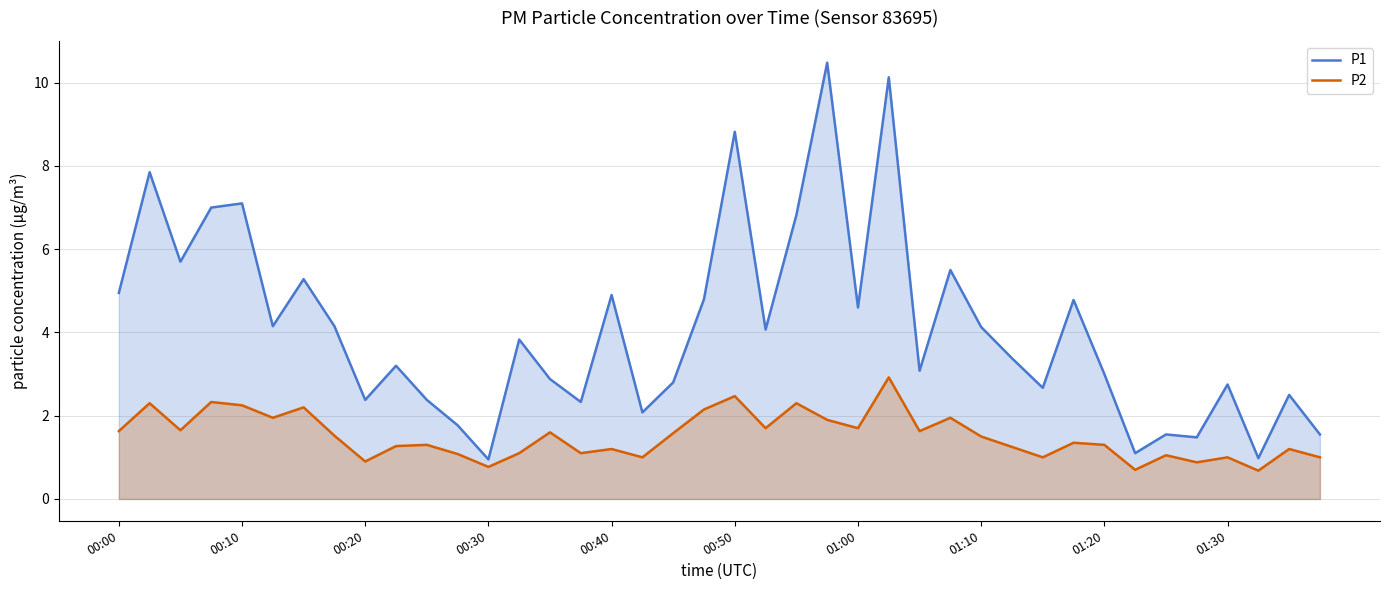

What is the greatest value displayed?

10.5